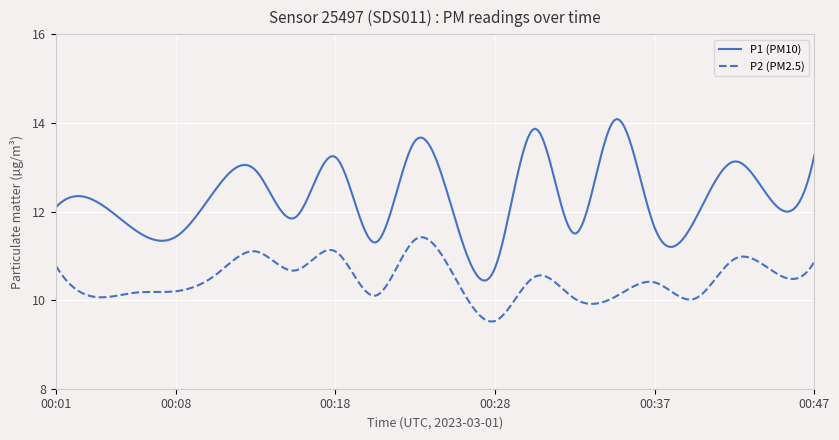

What is the difference between the maximum and minimum values in the P1 (PM10) series?

3.6